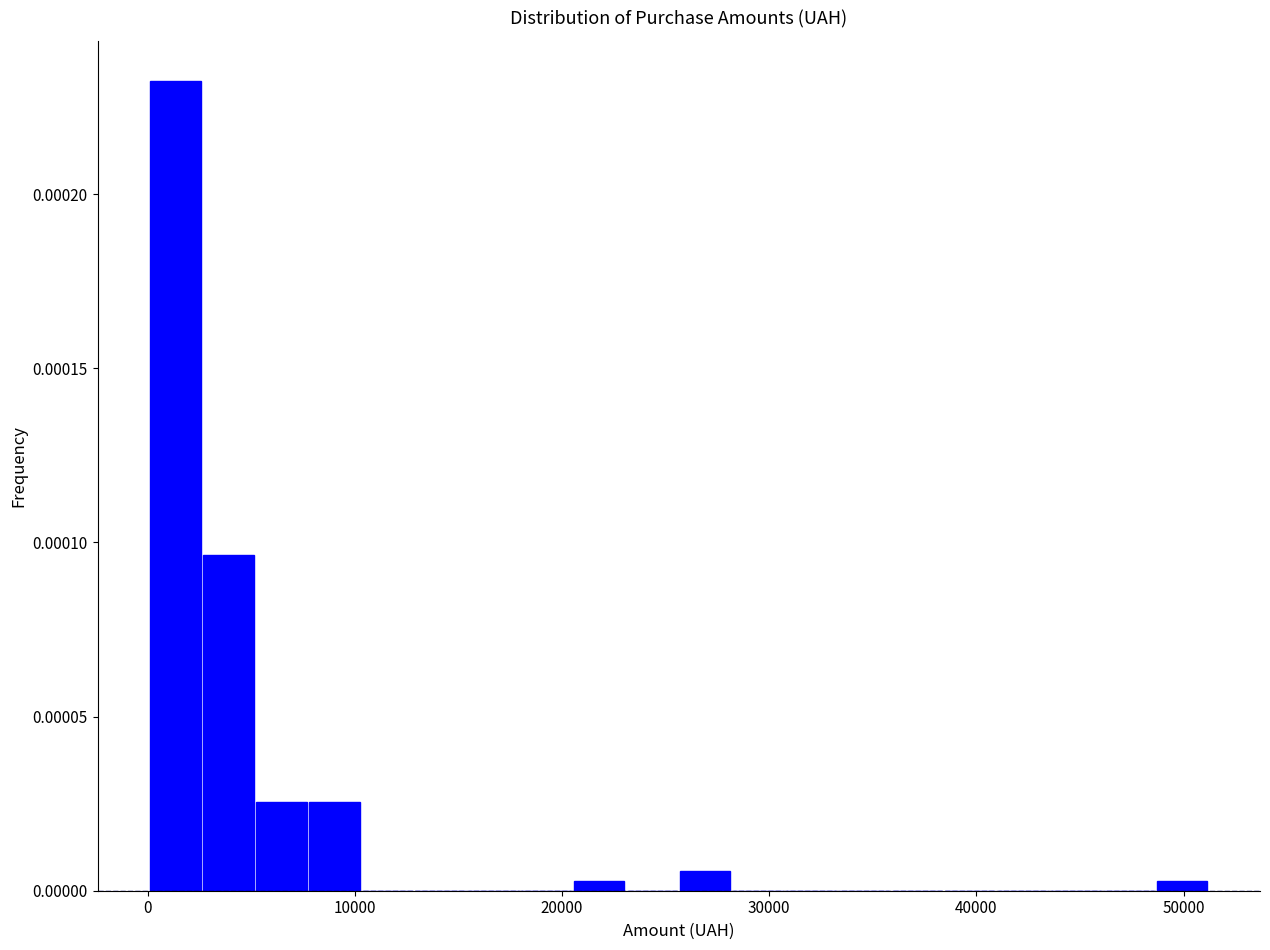

Around what value on the x-axis is the tallest bar? Give the approximate position of its centre, as read against the axis.

1000